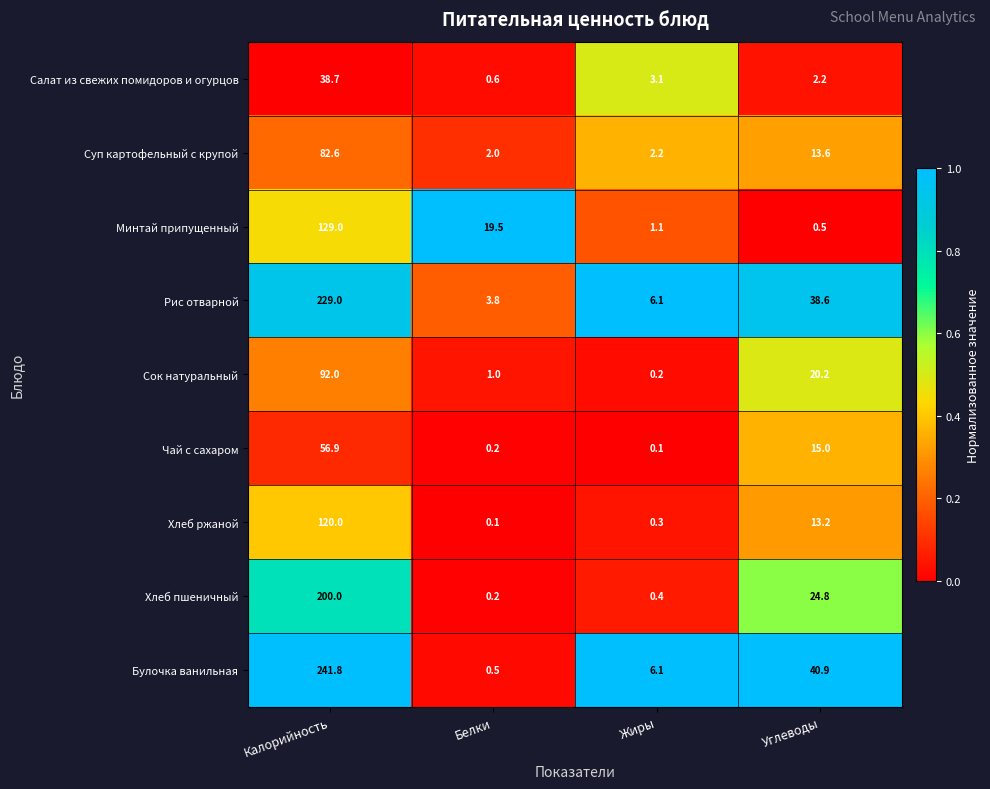

At how many categories does at least one series exceed 15?

3